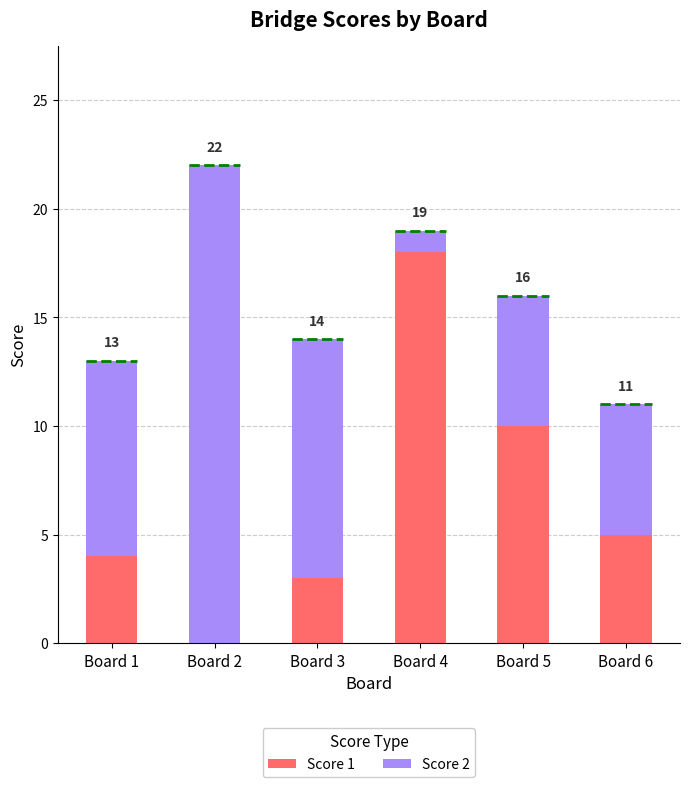

What is the average value of the Score 2 series?

9